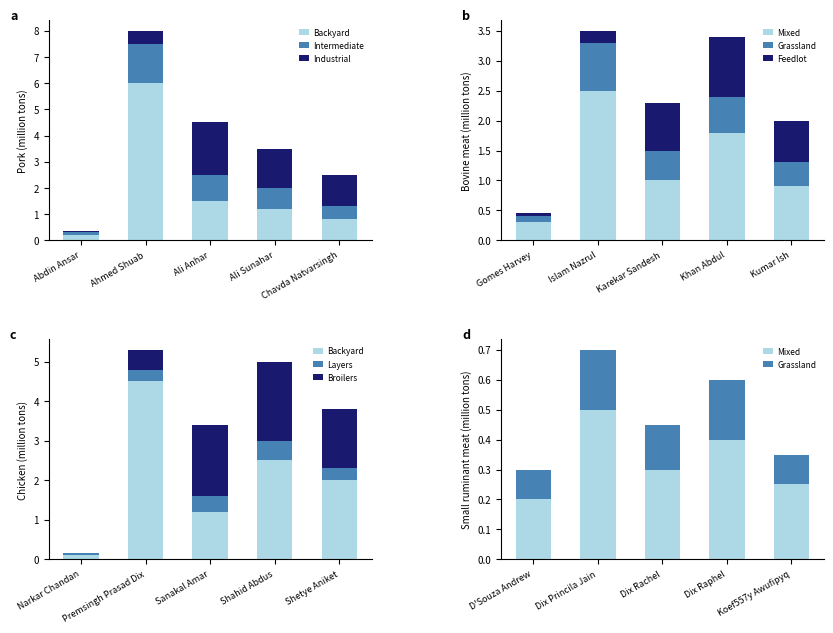

Reading right to left, transcribe all the data shown in this chart.

Backyard: Chavda Natvarsingh=0.8	Ali Sunahar=1.2	Ali Anhar=1.5	Ahmed Shuab=6.0	Abdin Ansar=0.2
Intermediate: Chavda Natvarsingh=0.5	Ali Sunahar=0.8	Ali Anhar=1.0	Ahmed Shuab=1.5	Abdin Ansar=0.1
Industrial: Chavda Natvarsingh=1.2	Ali Sunahar=1.5	Ali Anhar=2.0	Ahmed Shuab=0.5	Abdin Ansar=0.0